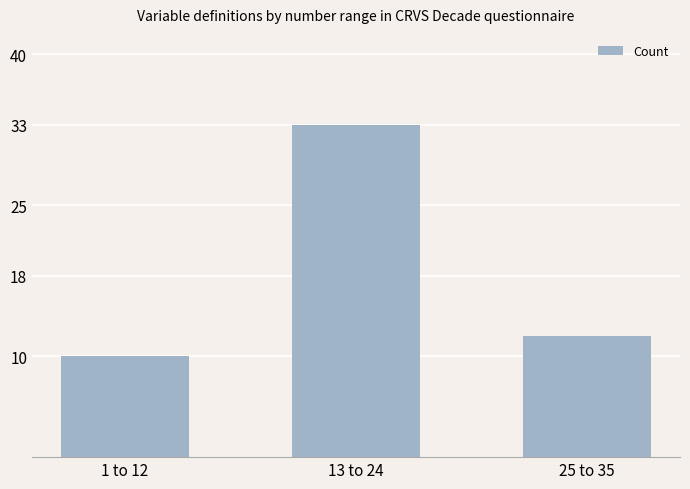

What is the value of the 2nd bar from the left?

33